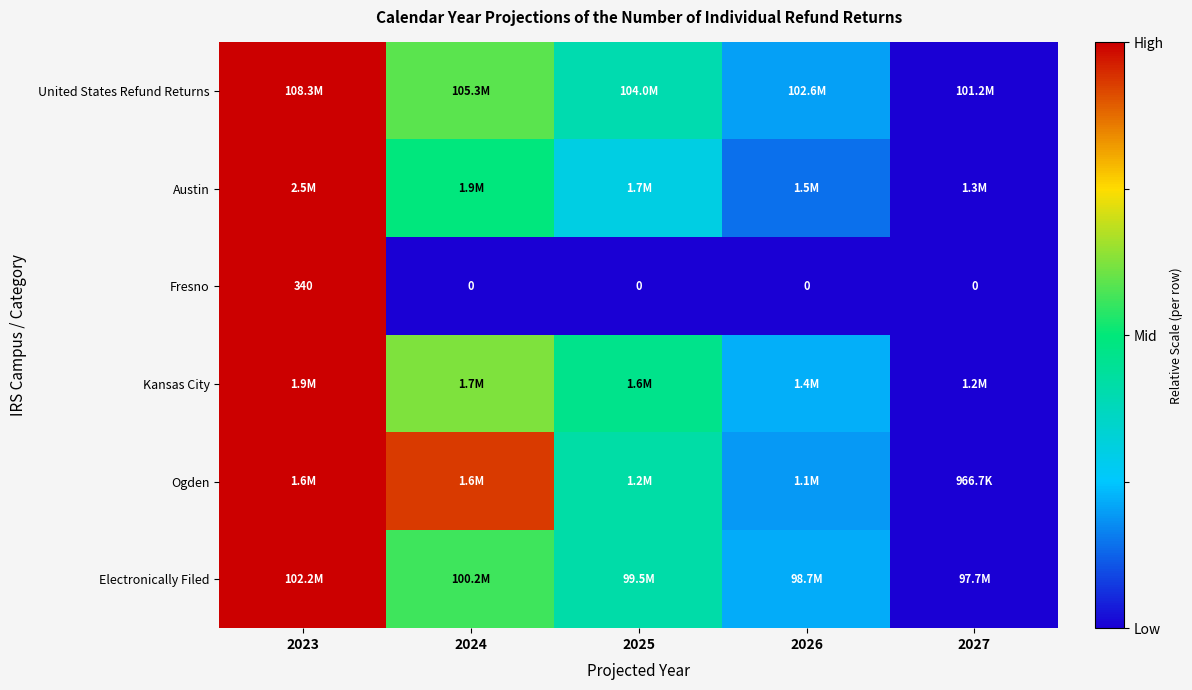

How many values in Fresno are above zero?

1